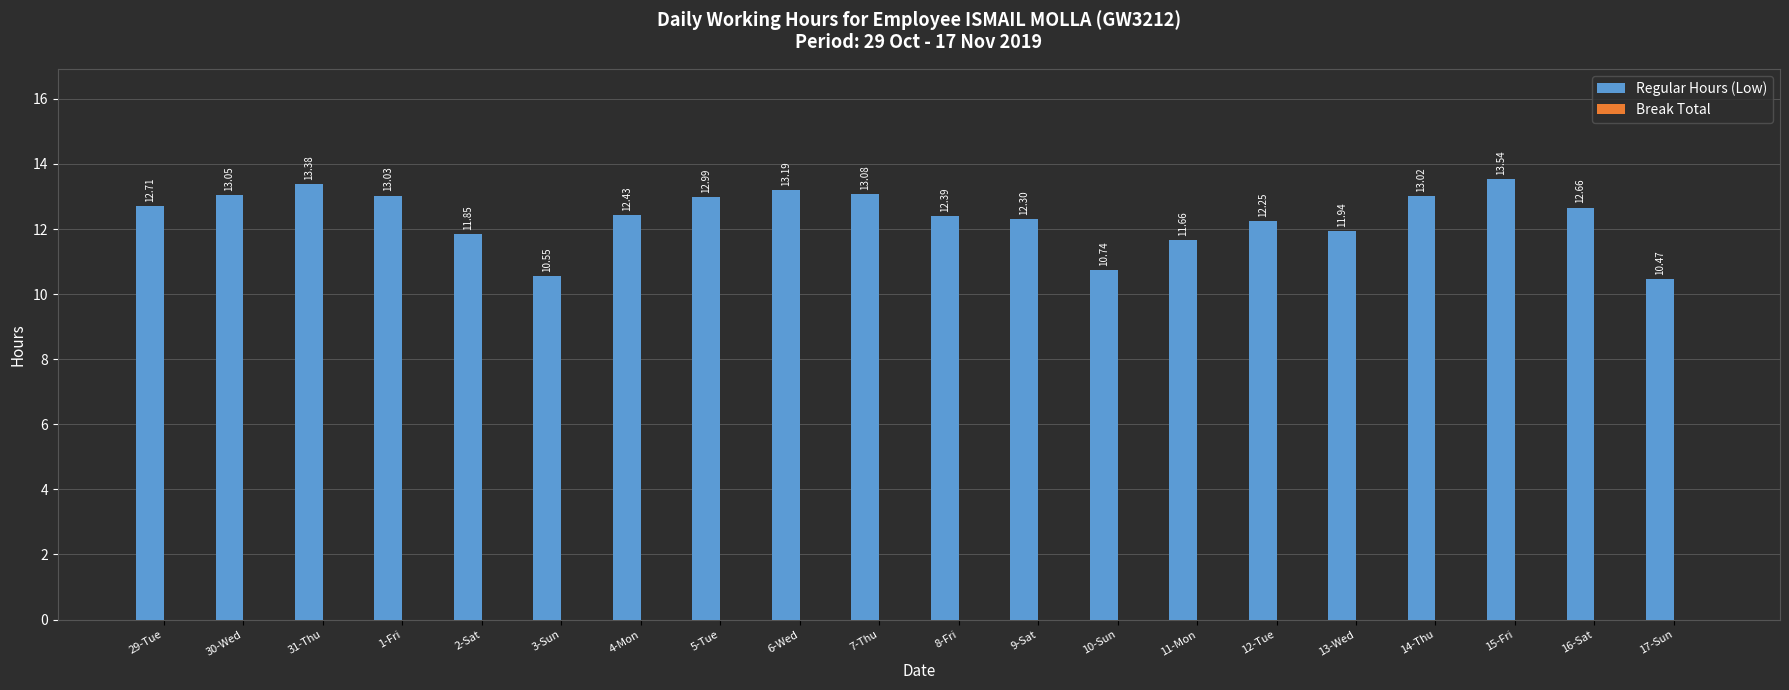

At which category does the chart reach its peak across all series?

15-Fri